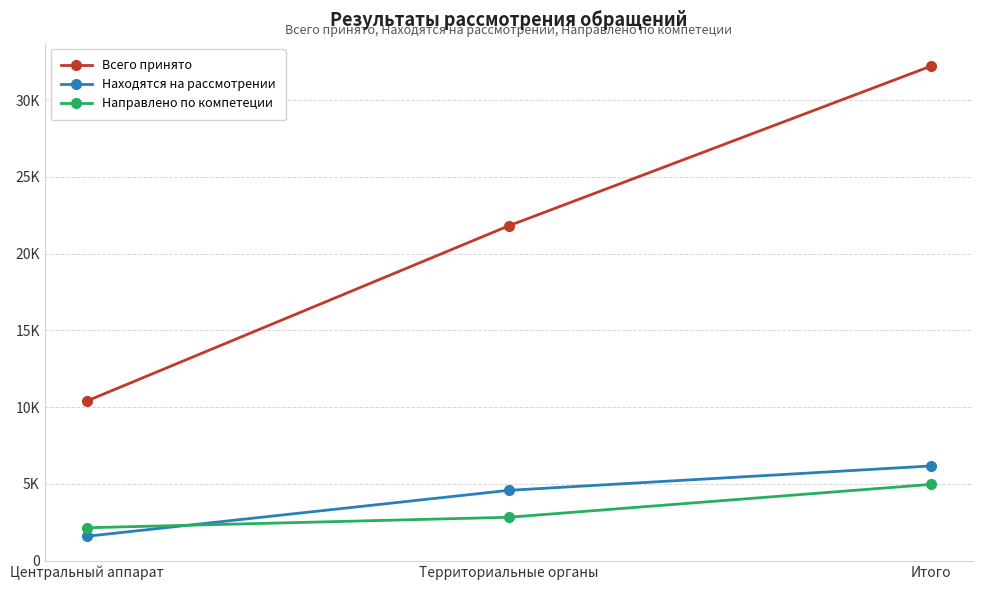

Count the Находятся на рассмотрении values in the range 1588 to 6169.

3